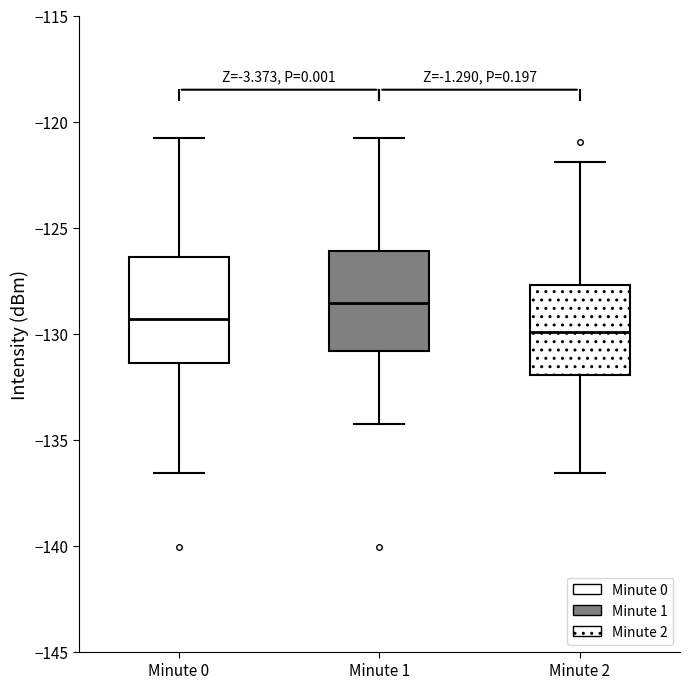

Which box has the highest median line?

Minute 1